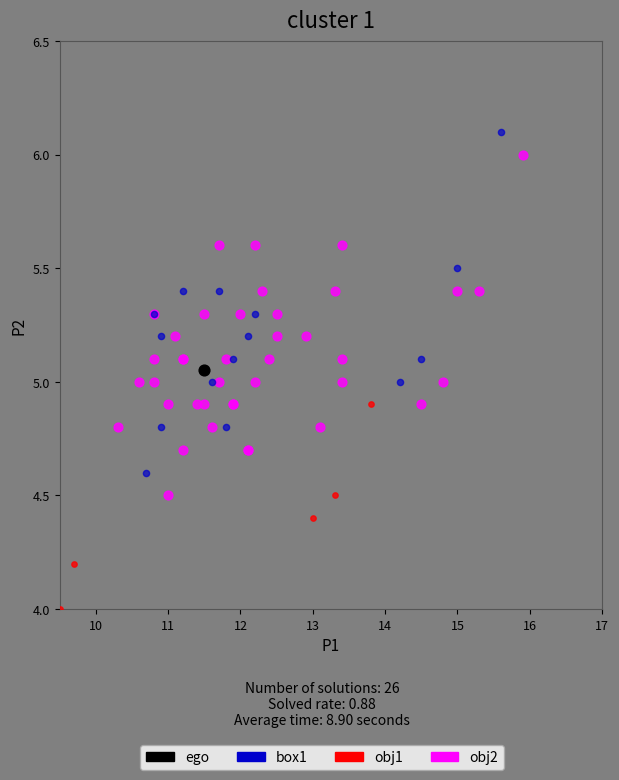

What are all the series names shown in the legend?

ego, box1, obj1, obj2